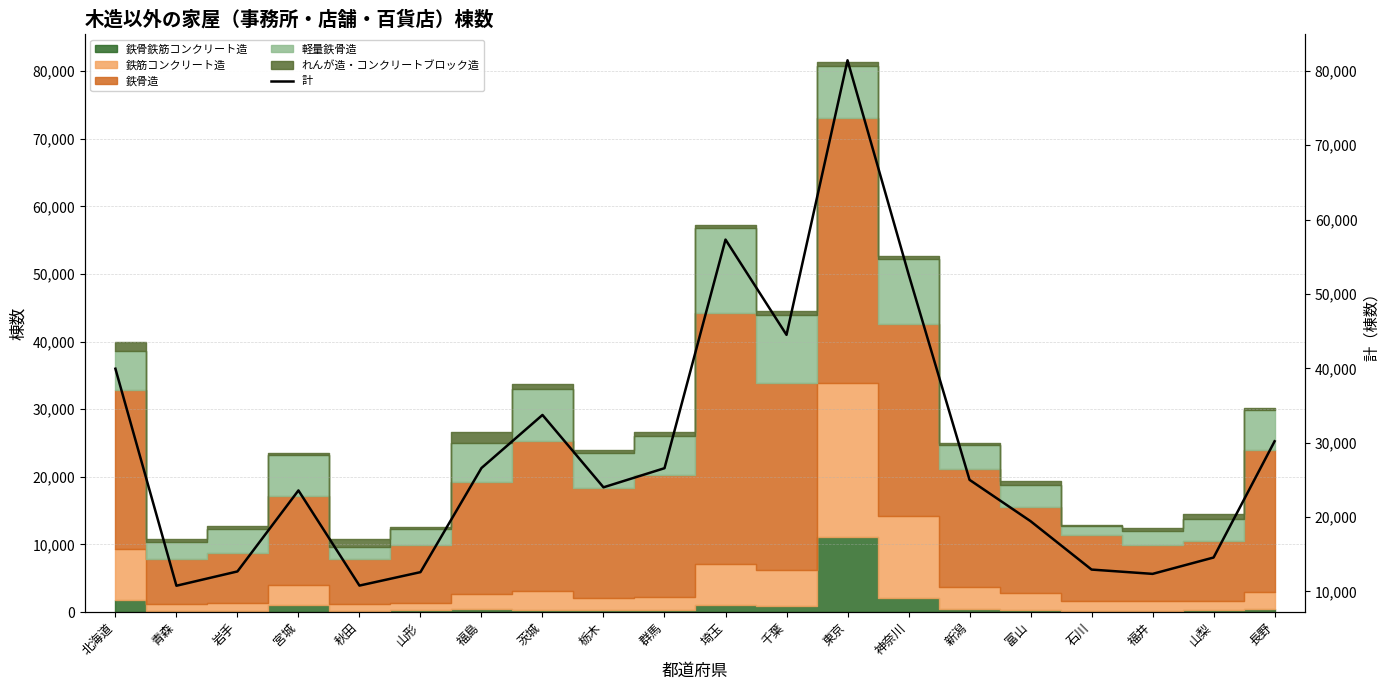

What is the average value?

28588